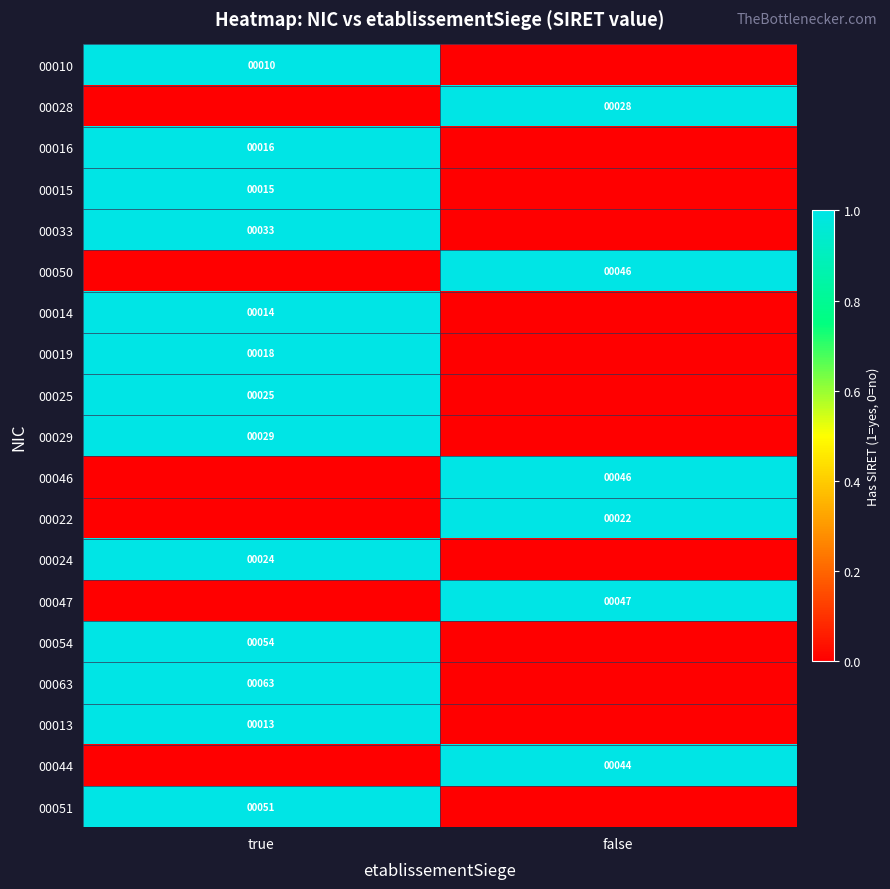

The value of 00047 at false is 47. True or false?

True